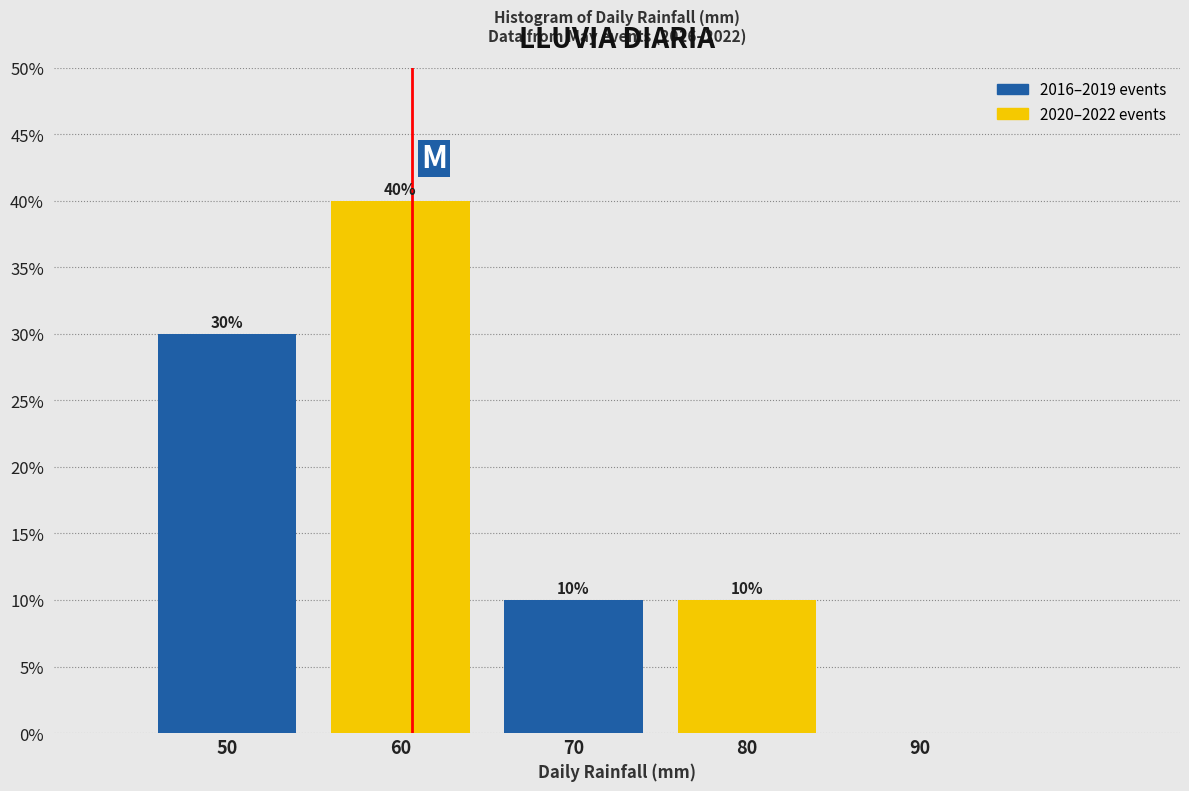

Reading right to left, transcribe all the data shown in this chart.

90=0	80=10	70=10	60=40	50=30